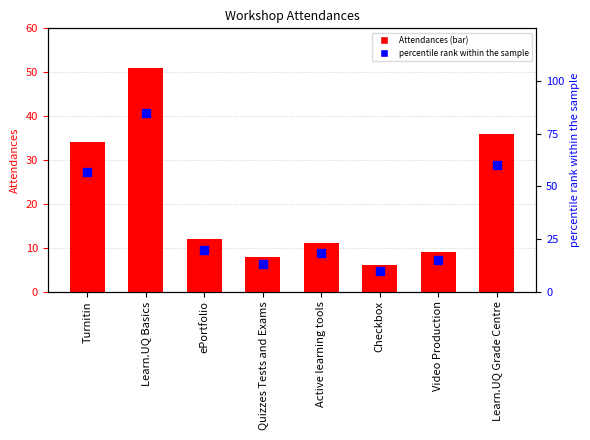

At which category is the sum across all series the highest?

Learn.UQ Basics